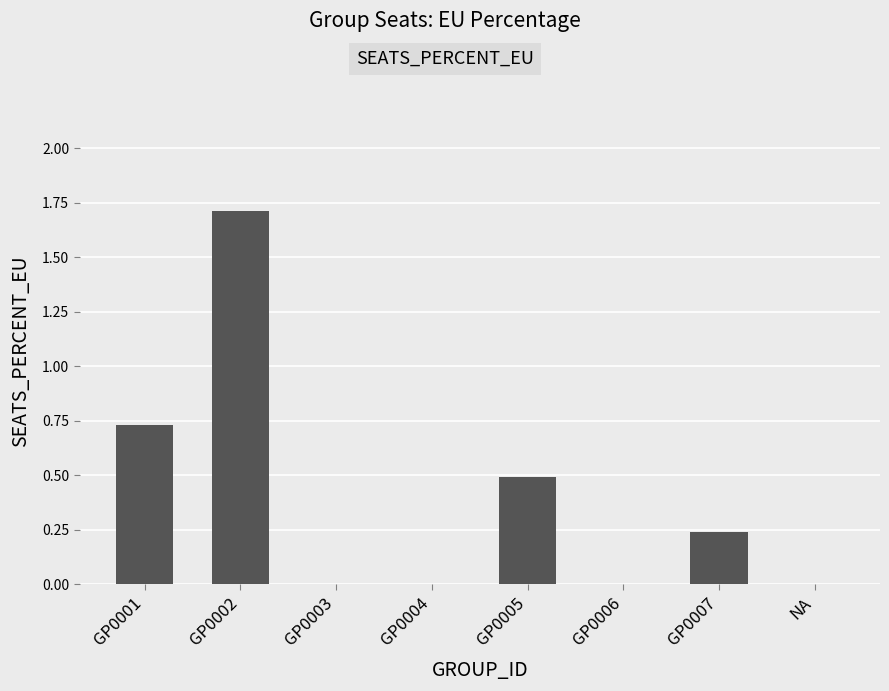

What is the maximum value shown in the chart?

1.7